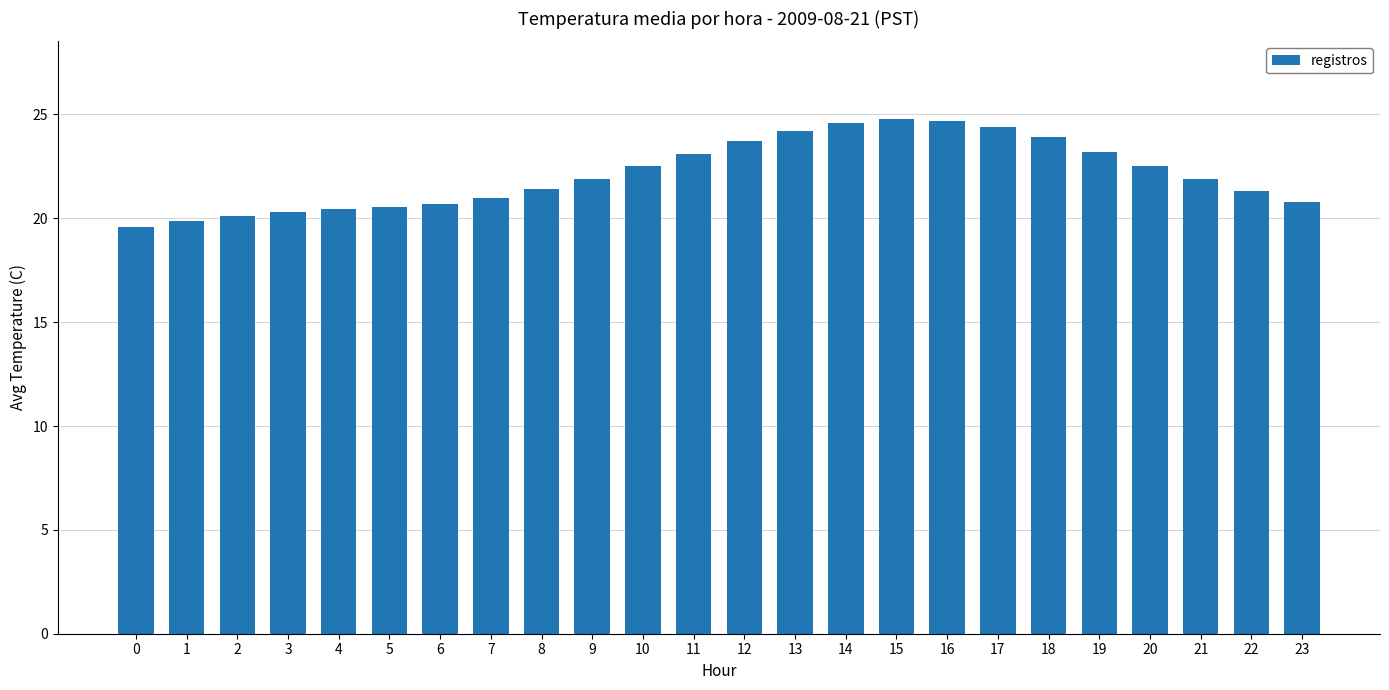

The value at 10 is 6.8. True or false?

False